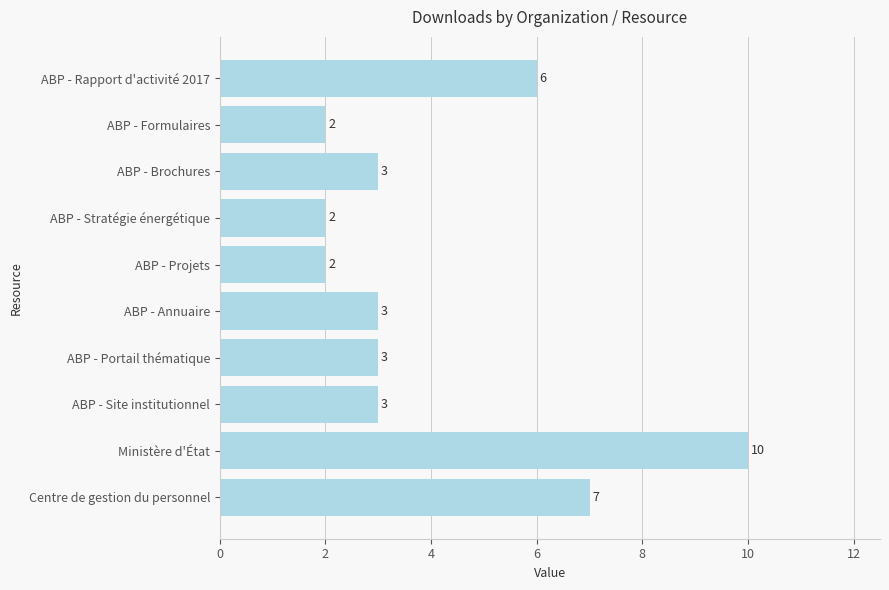

Which label corresponds to the largest value in the chart?

Ministère d'État